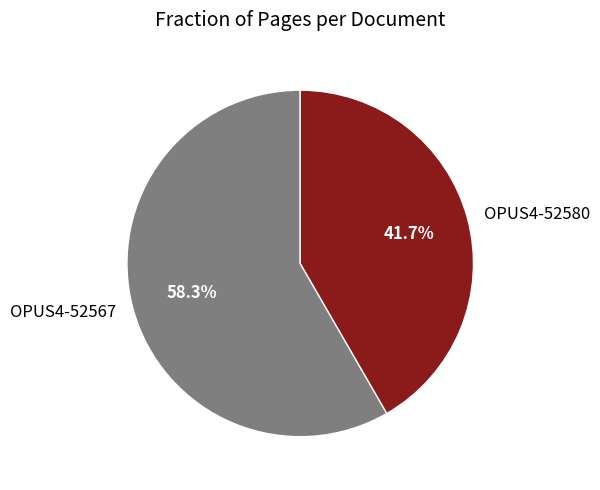

What percentage is the OPUS4-52580 slice, to the nearest percent?

42%